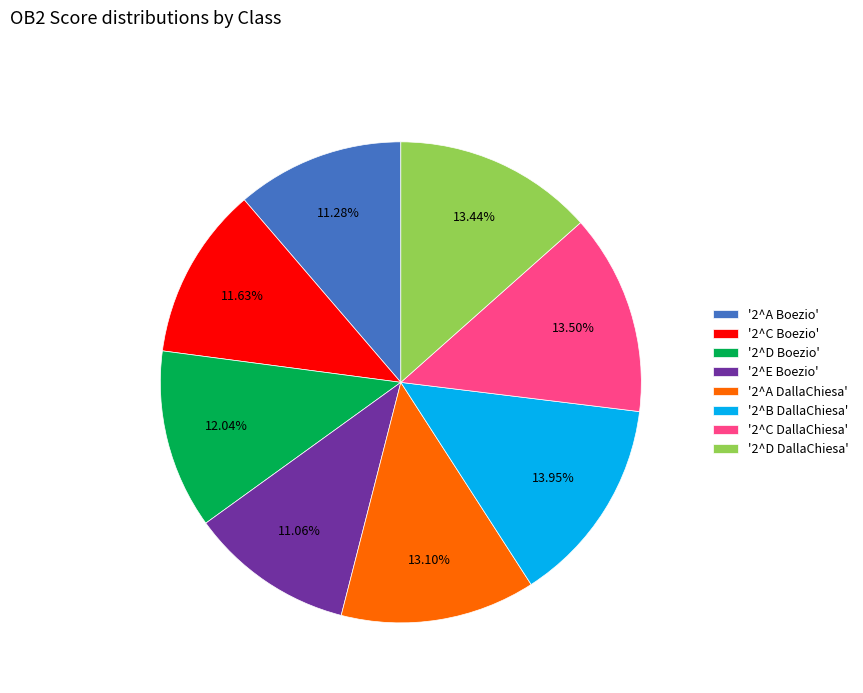

What is the ratio of the value at '2^A DallaChiesa' to the value at '2^D Boezio'?

1.1